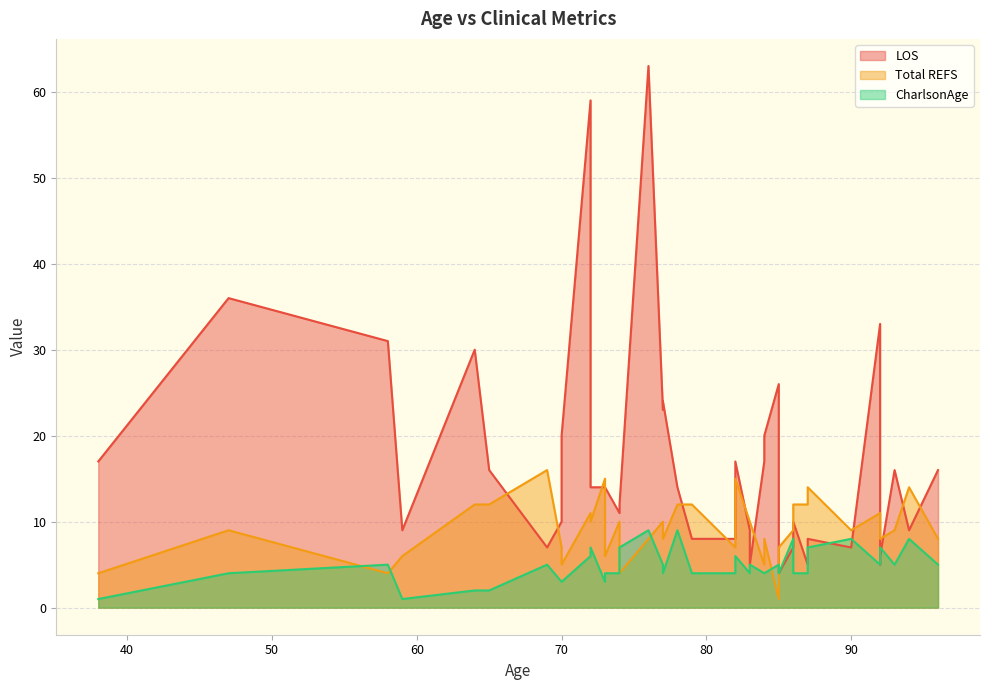

Which series has the largest range (max minus min)?

LOS